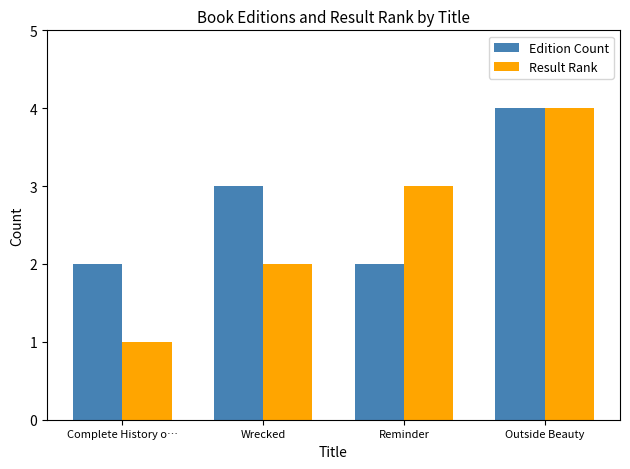

What is the difference between the Edition Count values at Wrecked and Complete History o…?

1